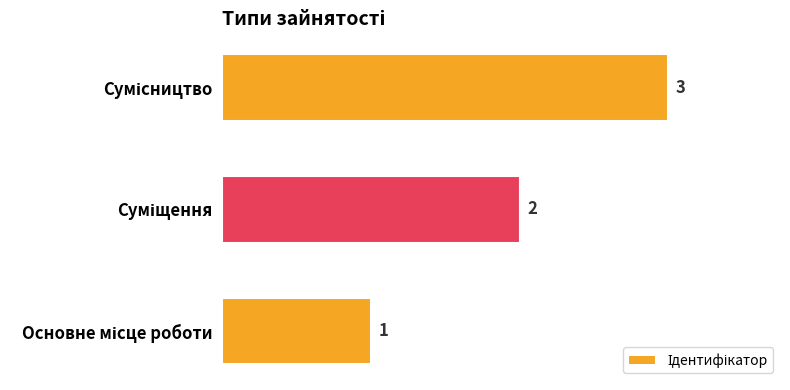

What is the smallest value displayed?

1